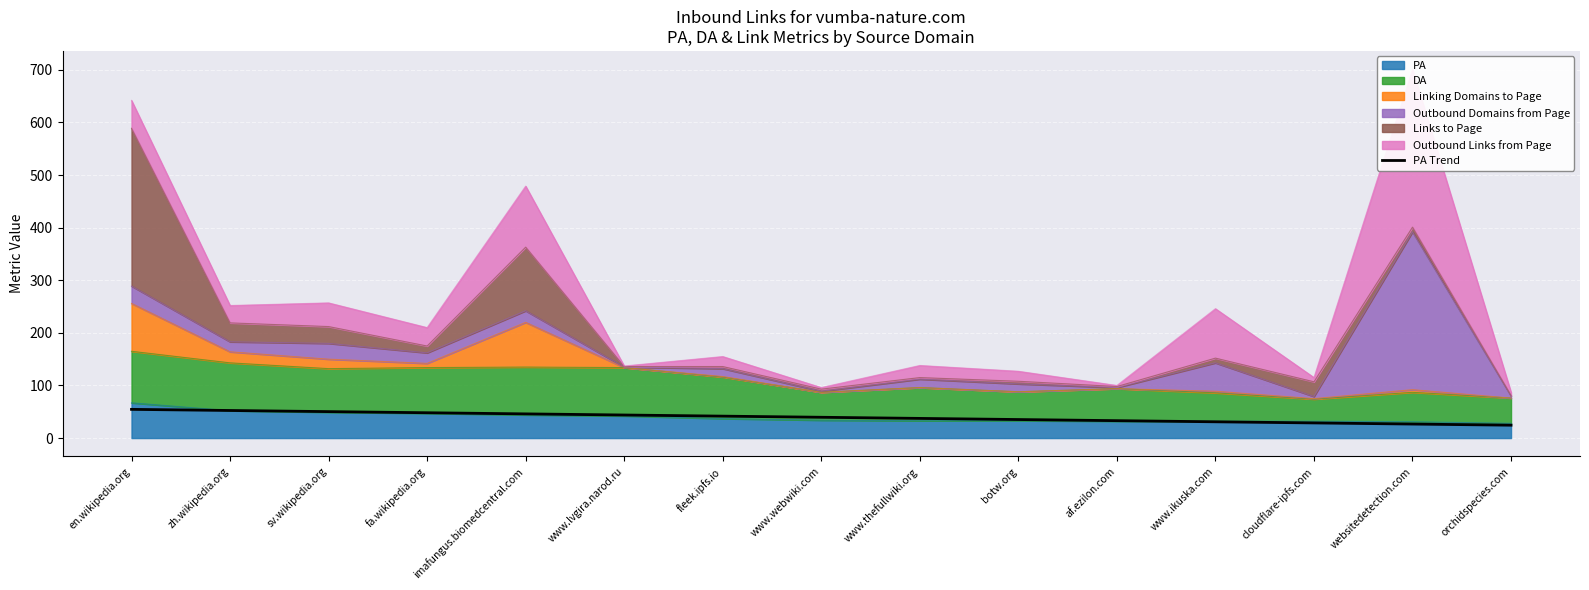

Reading left to right, list all the values displayed in this chart.

54.6	52.4	50.3	48.1	46.0	43.8	41.7	39.5	37.4	35.2	33.1	30.9	28.8	26.6	24.5